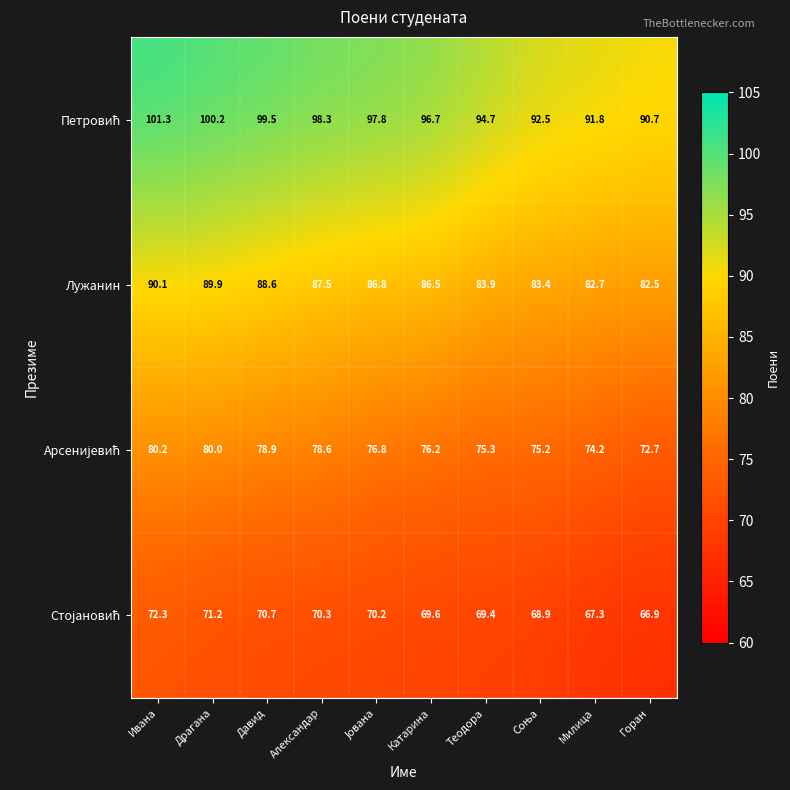

The value of Лужанин at Александар is 87.5. True or false?

True